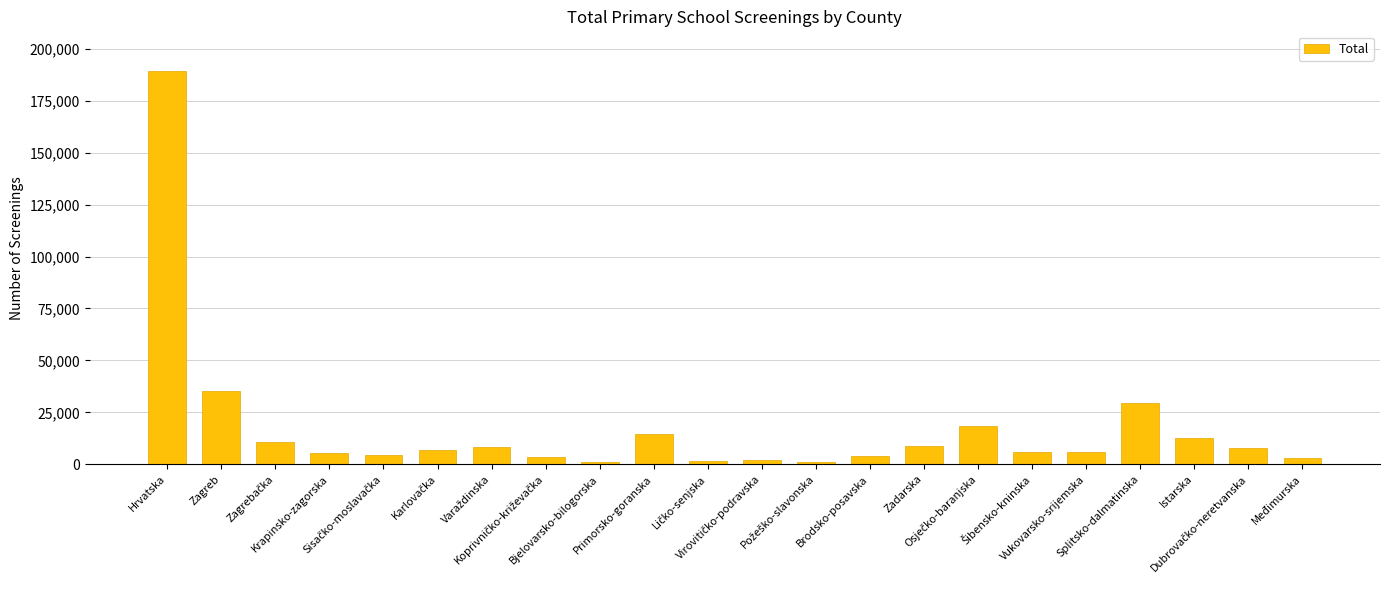

What is the greatest value displayed?

189529